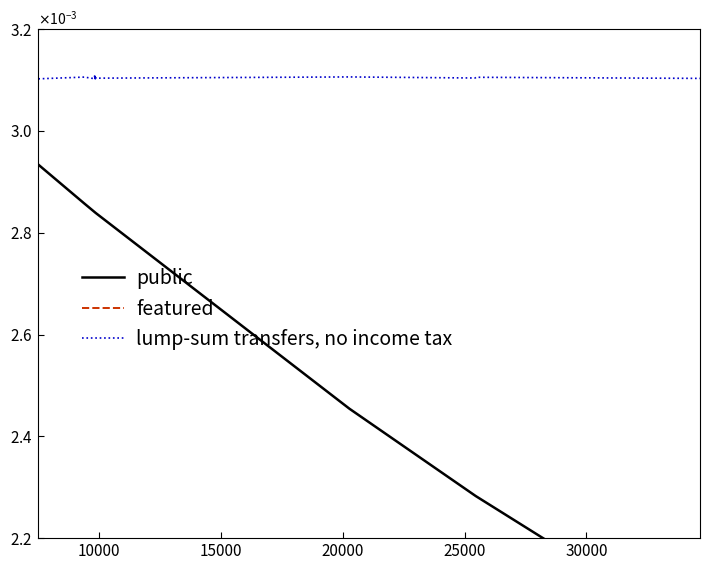

Which series has the largest total across all categories?

featured